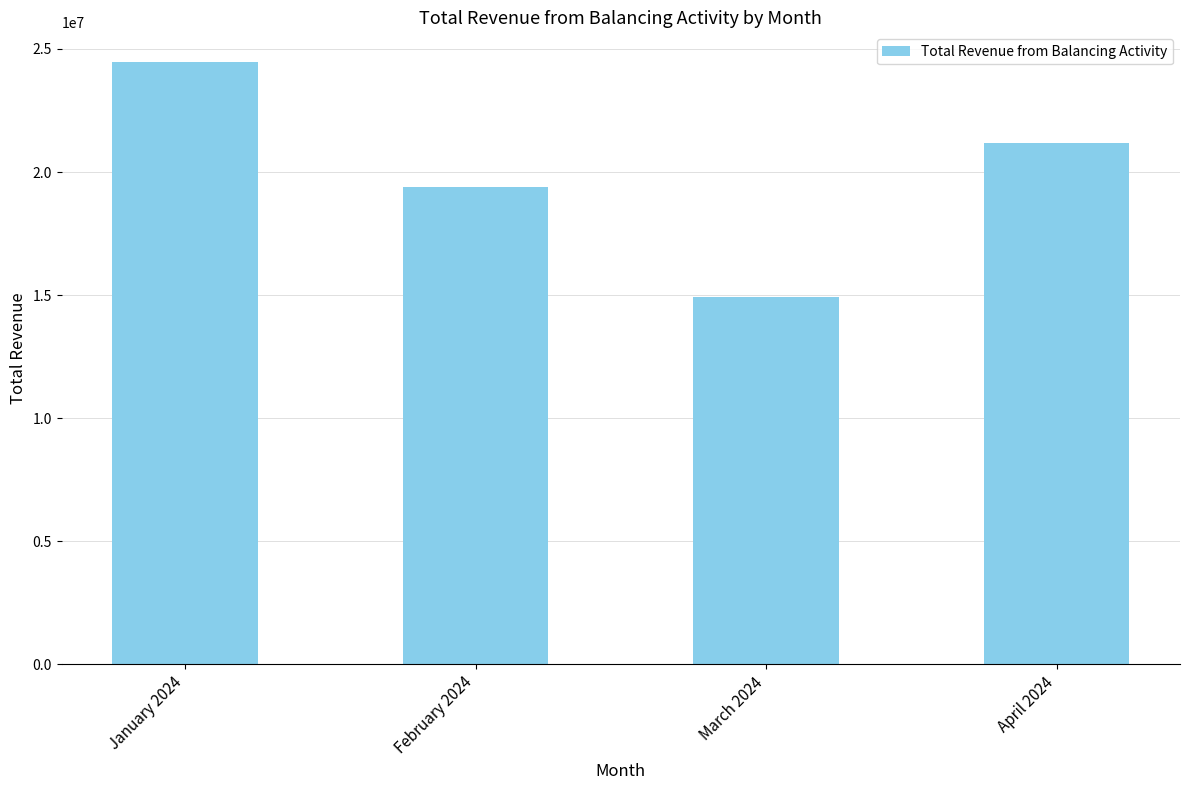

What is the value of the 1st bar from the left?

24453910.1